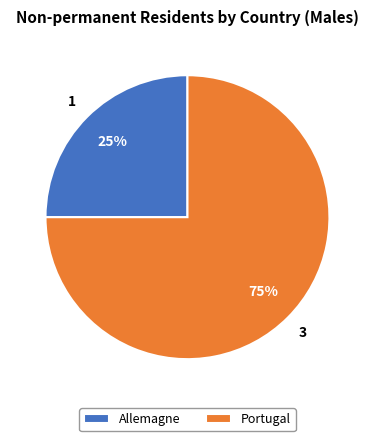

Count the number of slices in the pie.

2